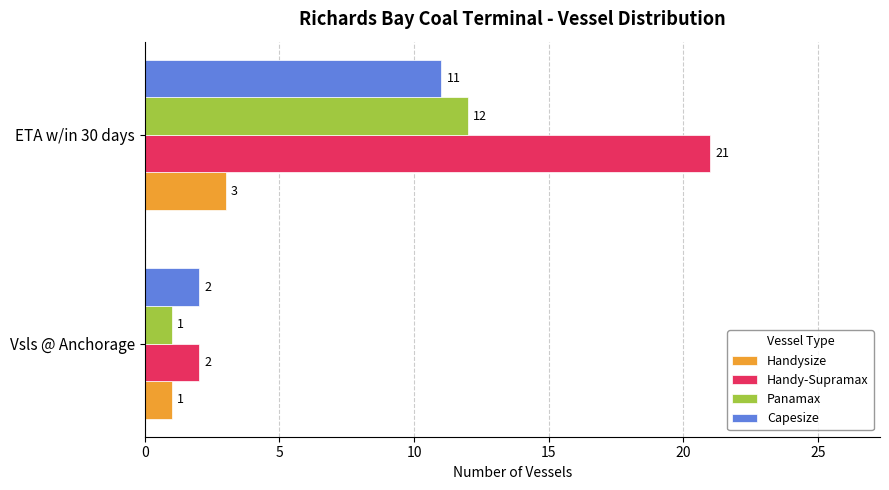

True or false: Handysize has a value of 3 at ETA w/in 30 days.

True